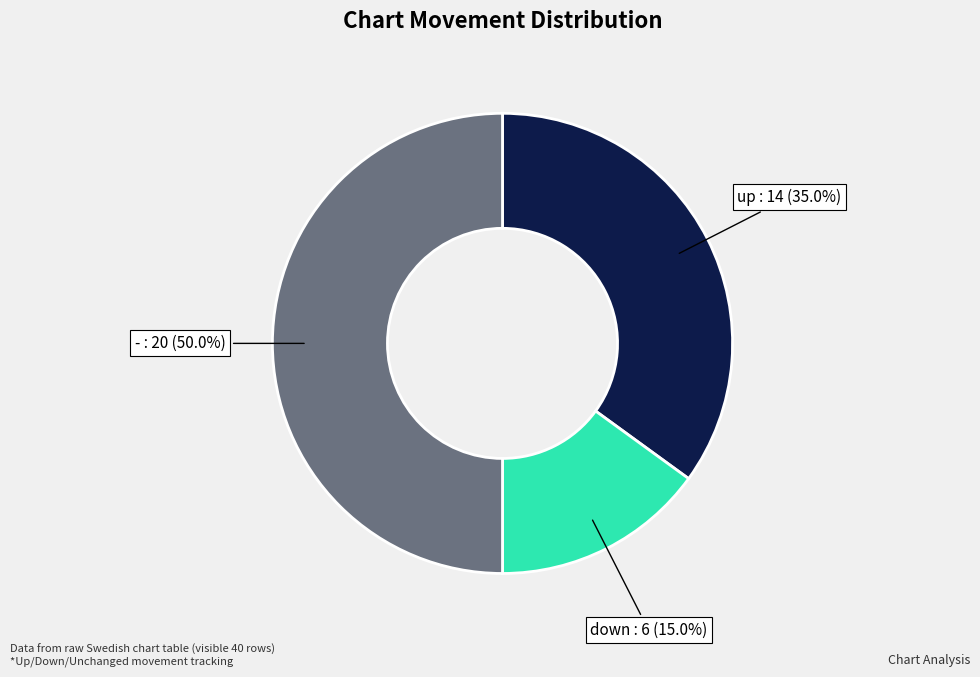

To the nearest percent, what percentage of the pie is -?

50%